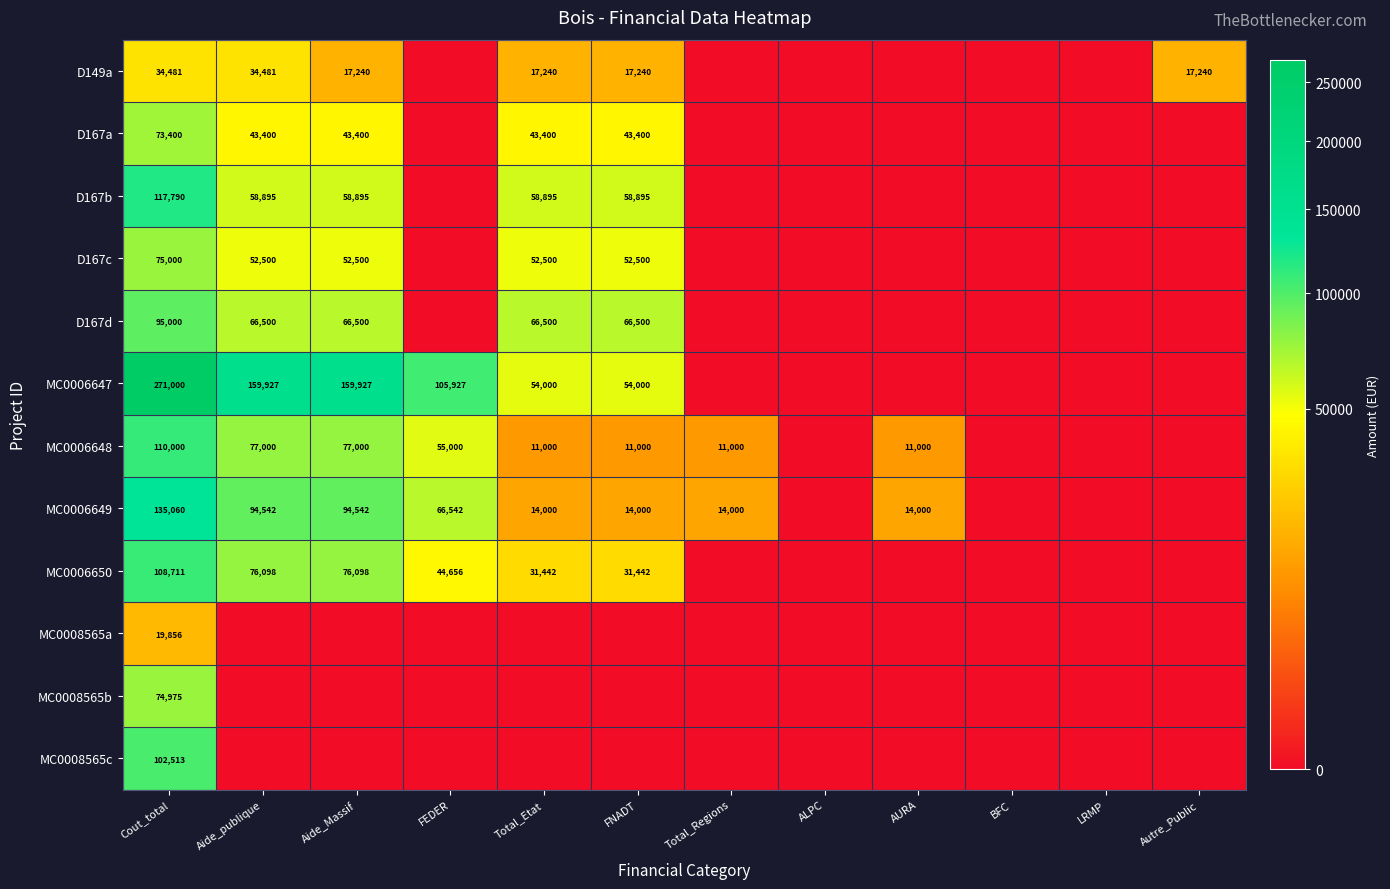

What is the spread (max minus min) of values at Cout_total?

251144